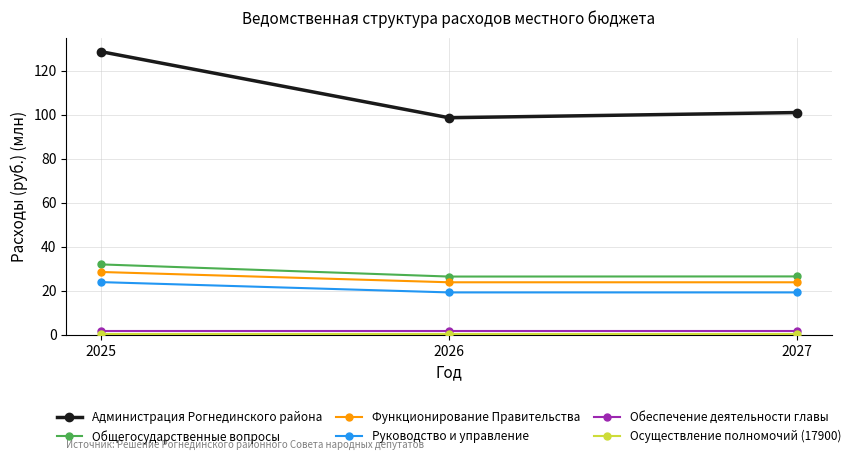

Count the number of categories in the chart.

3